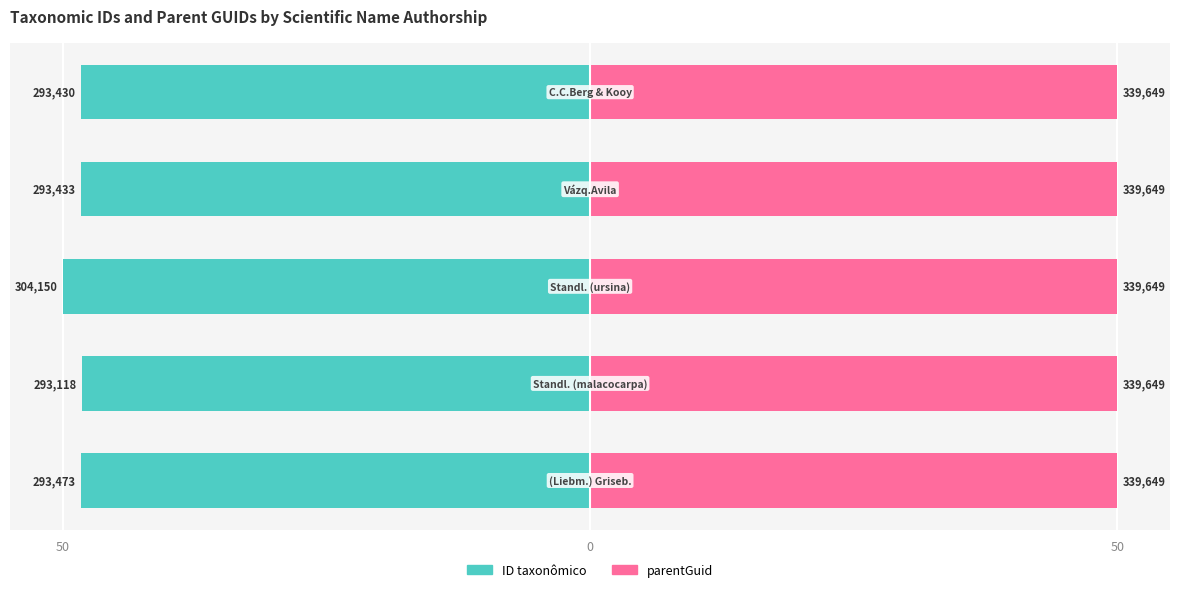

Rank the series by their maximum value, from lowest to highest.

ID taxonômico, parentGuid